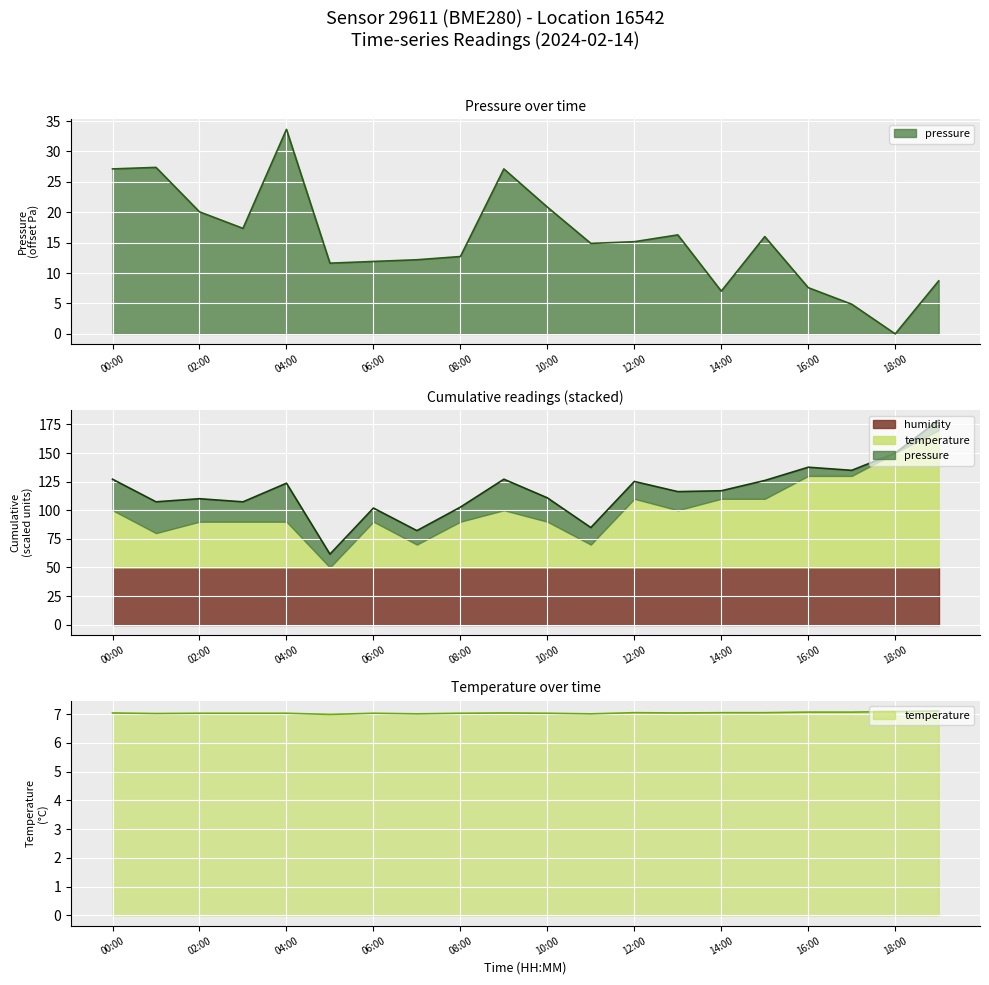

What is the value of the pressure point at the 14th from the left?

16.3